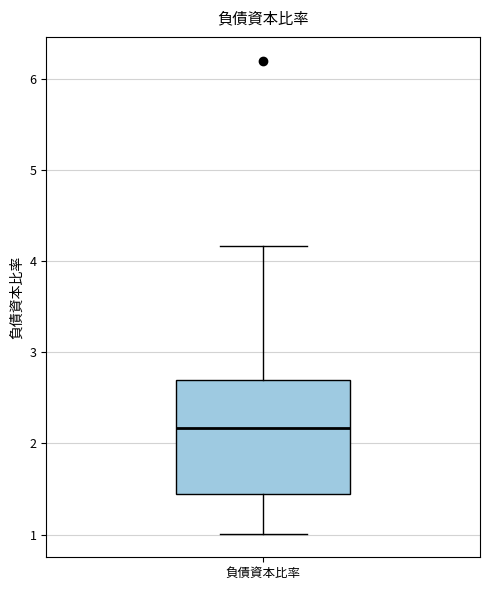

Where does the upper whisker of the box for 負債資本比率 end on the y-axis? The values are not printed on the chart, so give them approximately, as read against the axis.

4.2